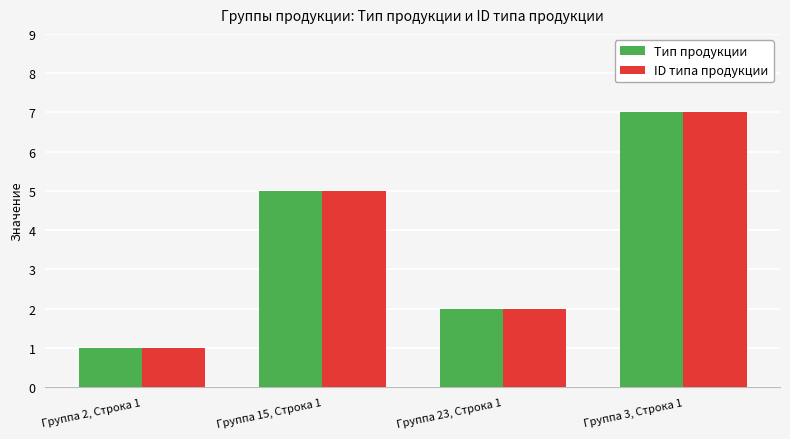

What is the greatest value displayed?

7